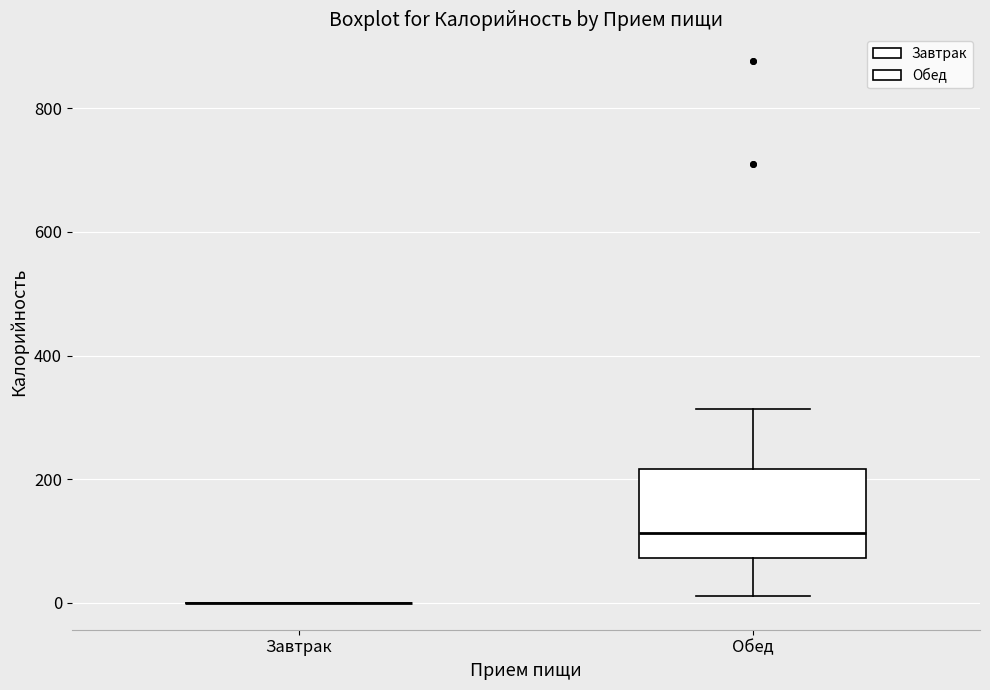

Reading left to right, transcribe this box plot: for each box, give where its median line is, the range the box spans, and where its two whiskers end, as read against the y-axis. The values are not printed on the chart, so give them approximately, as read against the axis.

Завтрак: box collapsed to a line at 0, whiskers 0 to 0
Обед: median 120, box 80 to 220, whiskers 20 to 320